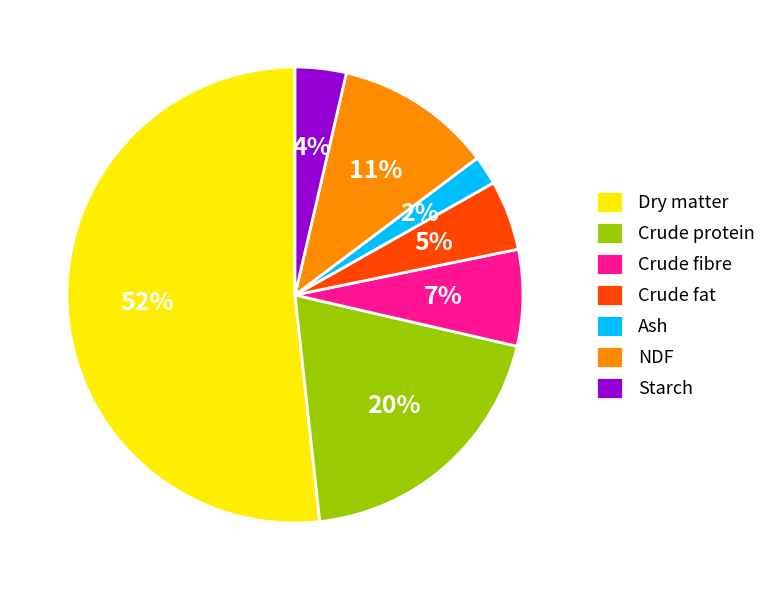

Is the sum of Crude fibre and Ash greater than half?

No